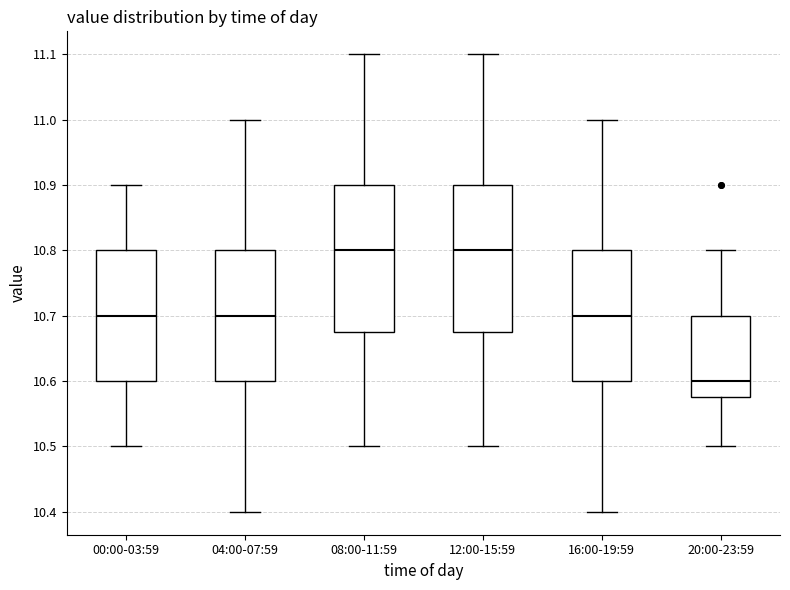

Reading left to right, read every box against the y-axis: the position of its median line, the range the box covers, and the ends of its whiskers. The values are not printed on the chart, so give them approximately, as read against the axis.

00:00-03:59: median 10.70, box 10.60 to 10.80, whiskers 10.50 to 10.90
04:00-07:59: median 10.70, box 10.60 to 10.80, whiskers 10.40 to 11.00
08:00-11:59: median 10.80, box 10.68 to 10.90, whiskers 10.50 to 11.10
12:00-15:59: median 10.80, box 10.68 to 10.90, whiskers 10.50 to 11.10
16:00-19:59: median 10.70, box 10.60 to 10.80, whiskers 10.40 to 11.00
20:00-23:59: median 10.60, box 10.58 to 10.70, whiskers 10.50 to 10.80